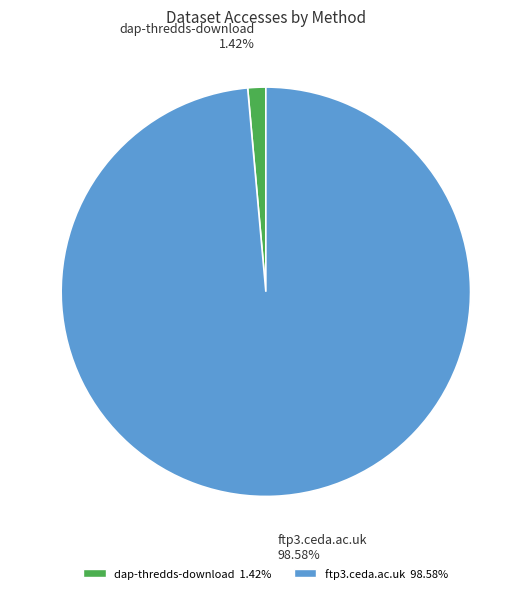

Between dap-thredds-download and ftp3.ceda.ac.uk, which is larger?

ftp3.ceda.ac.uk